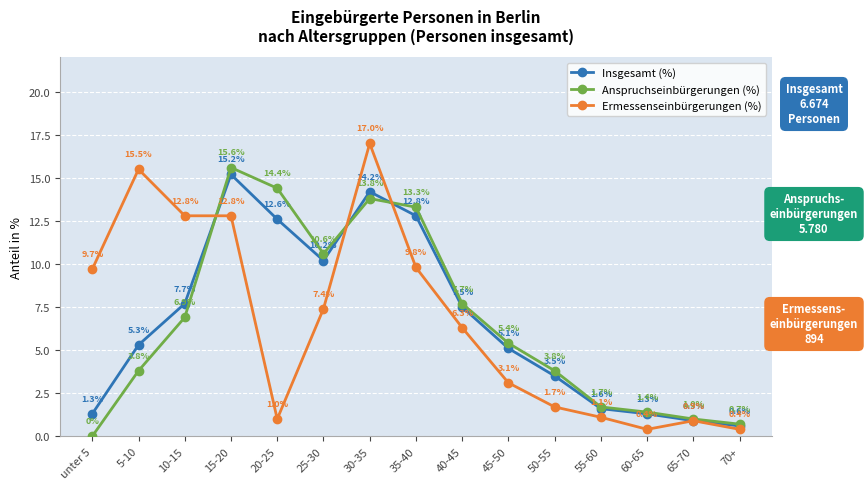

Rank the series by their maximum value, from highest to lowest.

Ermessenseinbürgerungen (%), Anspruchseinbürgerungen (%), Insgesamt (%)